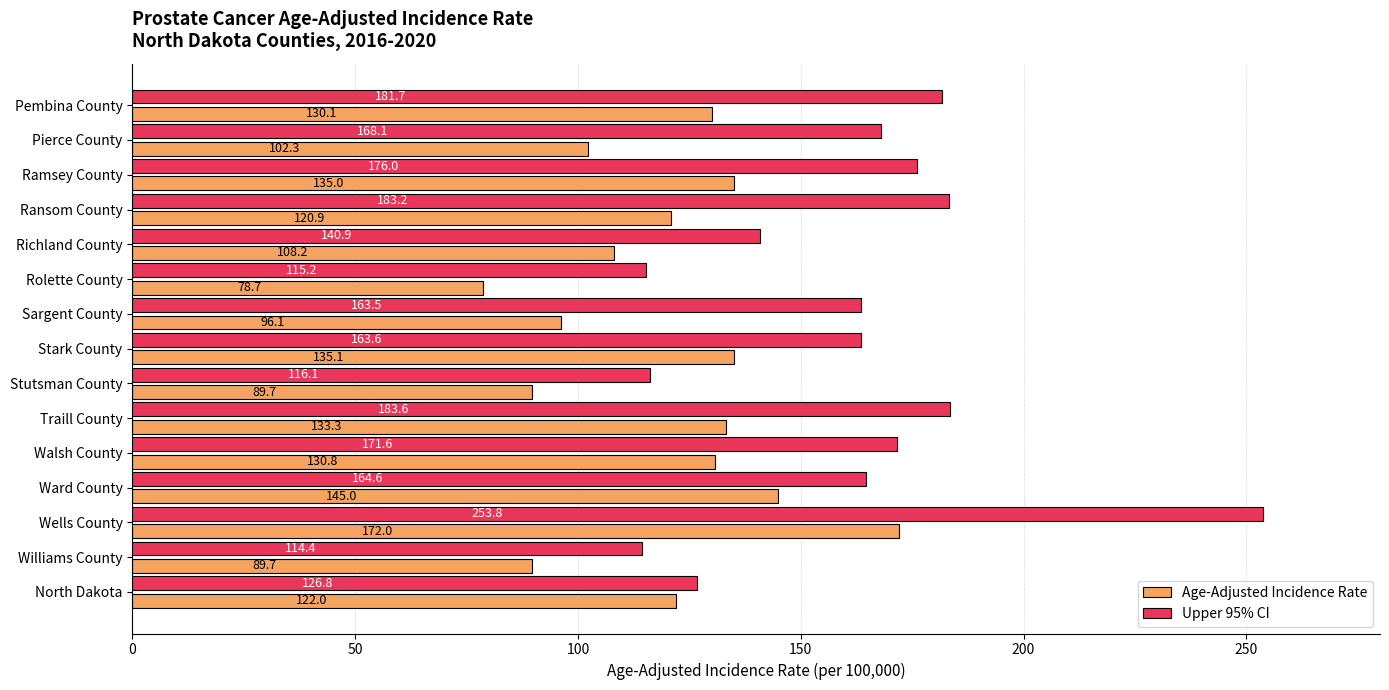

Which series changed the most between Walsh County and Ransom County?

Upper 95% CI